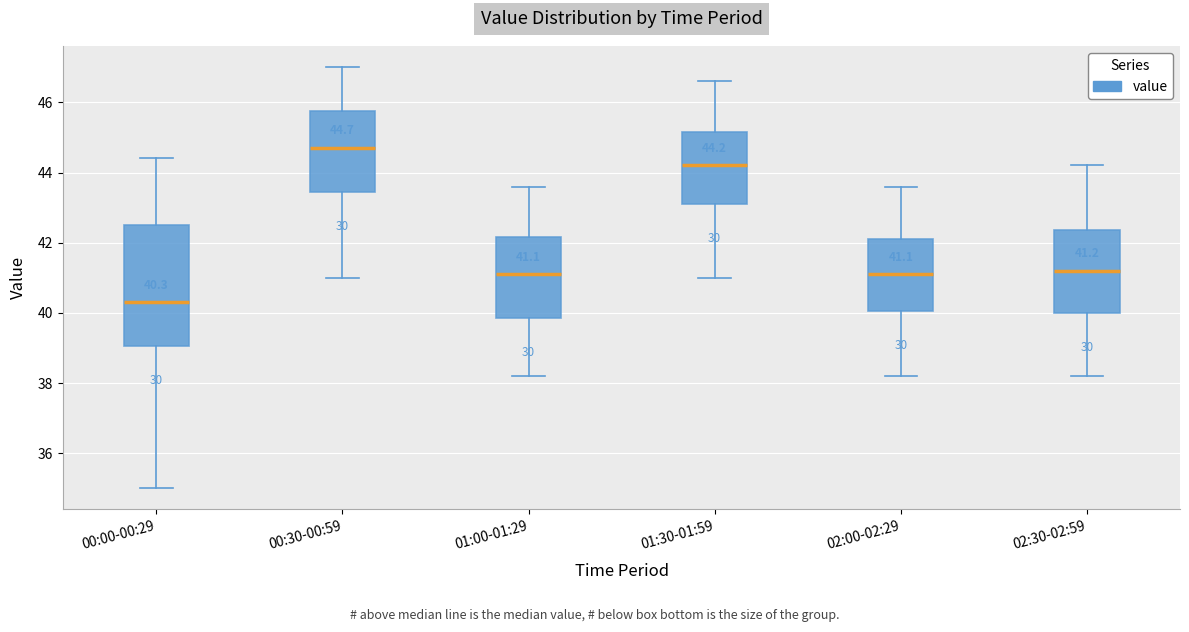

Comparing the boxes themselves (not the whiskers), which one is the tallest?

00:00-00:29